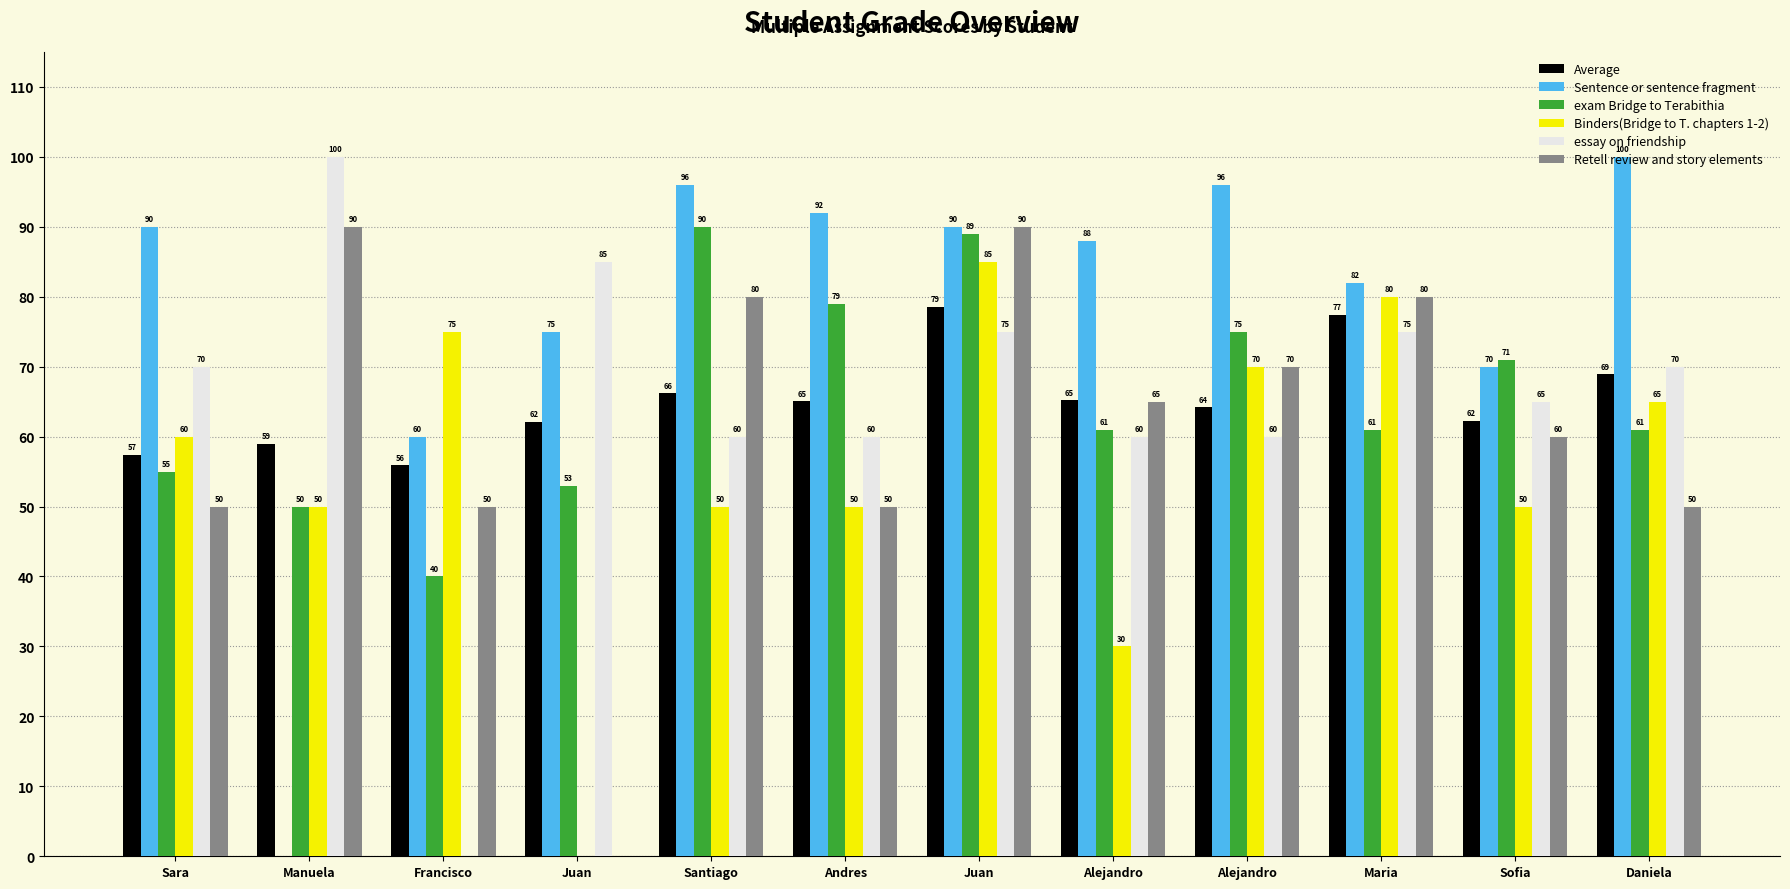

Which has a higher value, Juan or Juan?

Juan